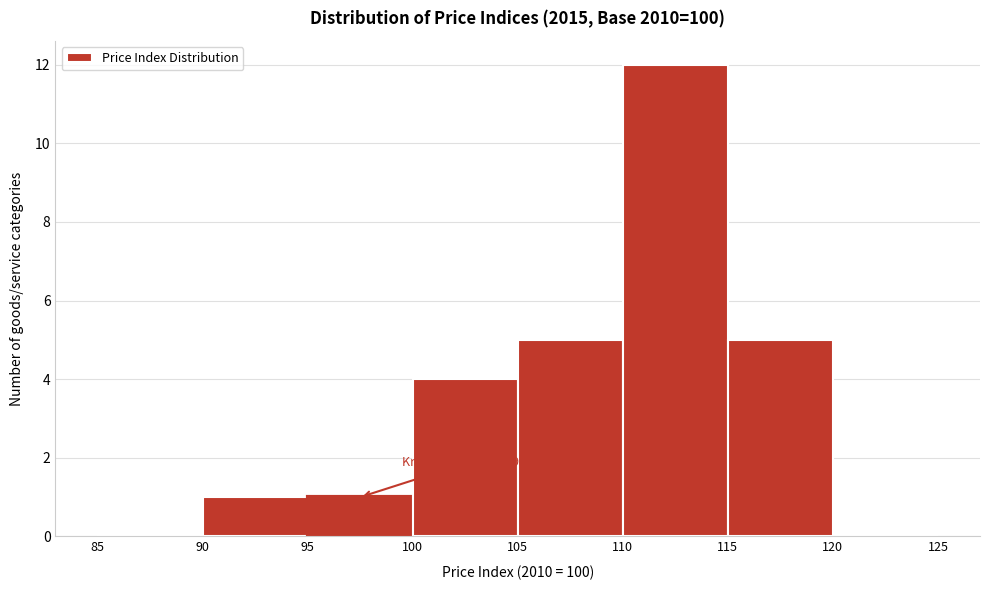

Over which range of the x-axis is the bar tallest?

110 to 115